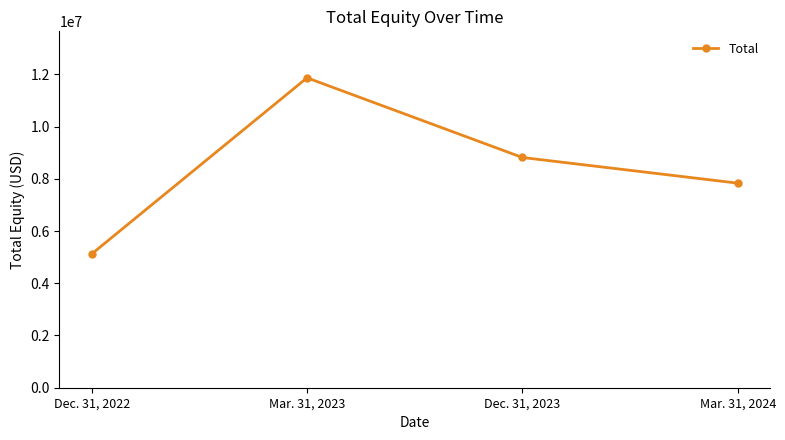

What is the maximum value shown in the chart?

11865533